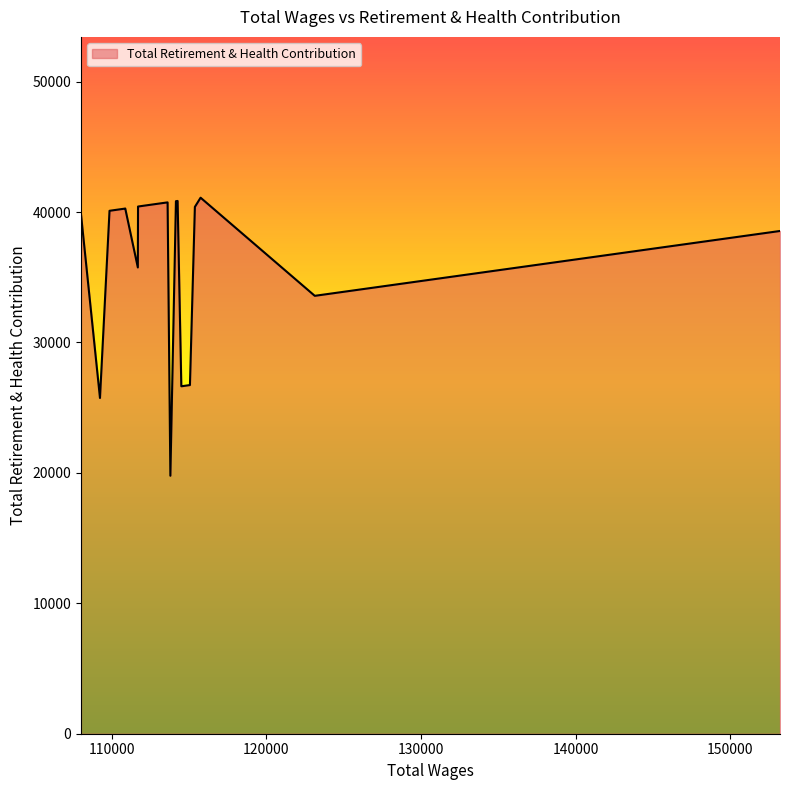

What is the maximum value shown in the chart?

41101